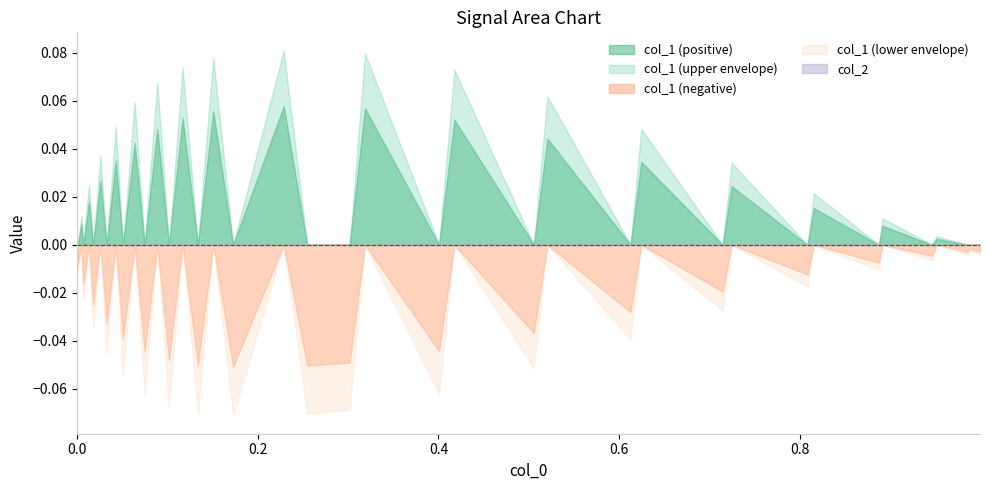

List the labels in order of col_1 value, smallest first.

17, 19, 15, 20, 13, 11, 22, 9, 24, 7, 26, 5, 28, 3, 30, 1, 32, 34, 36, 38, 37, 0, 35, 33, 2, 31, 4, 29, 6, 27, 8, 10, 25, 12, 23, 14, 16, 21, 18